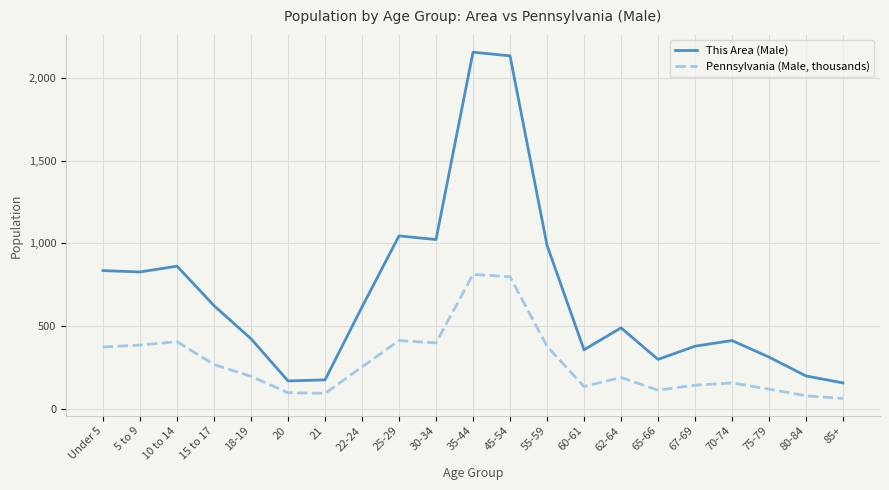

At 62-64, list the series in order from largest to smallest.

This Area (Male), Pennsylvania (Male, thousands)